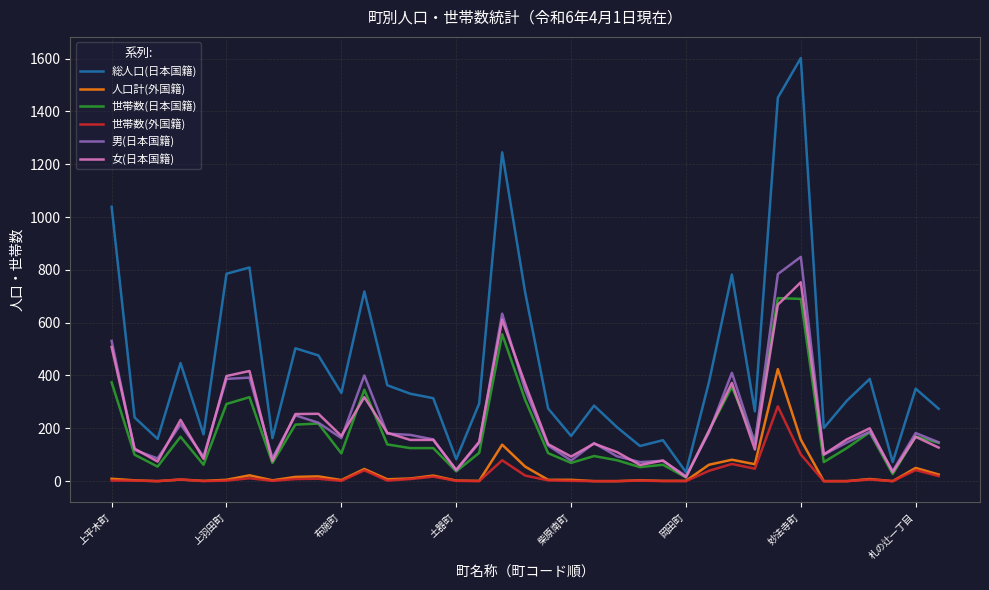

Which series has the widest spread of values?

総人口(日本国籍)